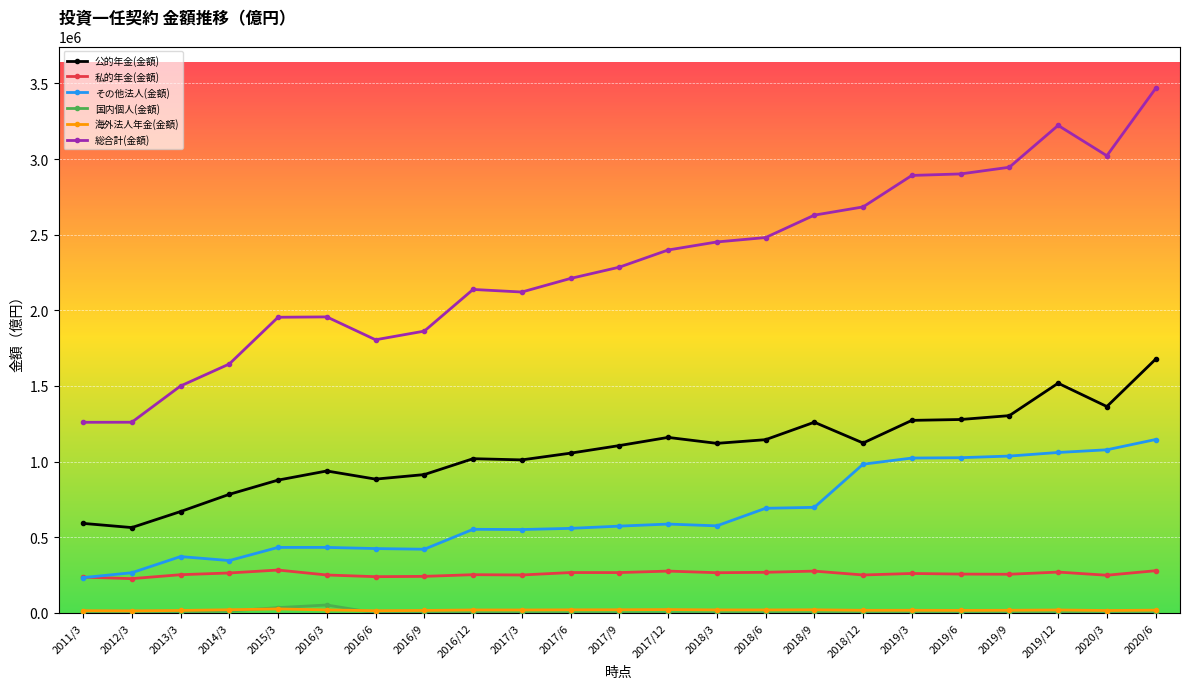

What position from the right is 2015/3?

19